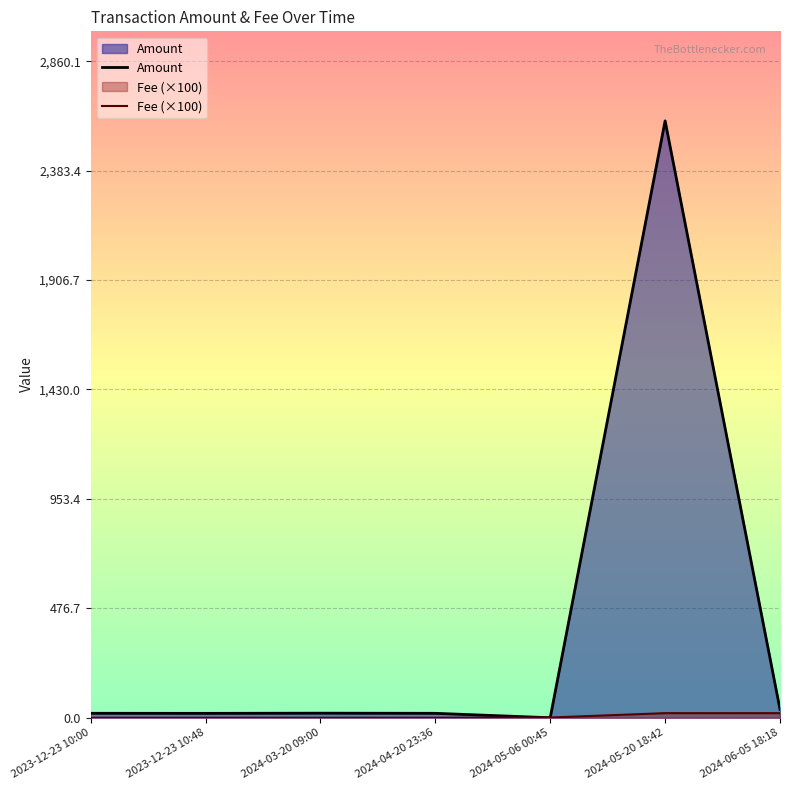

Rank the series by their maximum value, from highest to lowest.

Amount, Fee (×100)